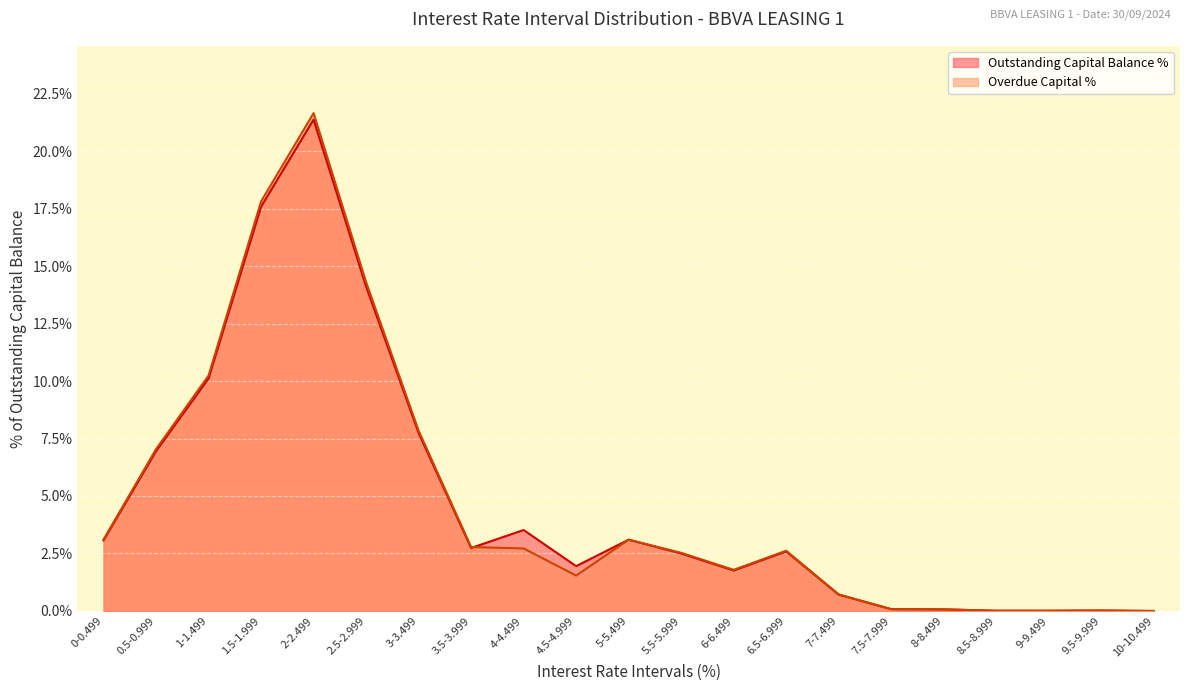

Is the value of Outstanding Capital Balance % at 4-4.499 greater than the value of Outstanding Capital Balance Amount at 9-9.499?

Yes